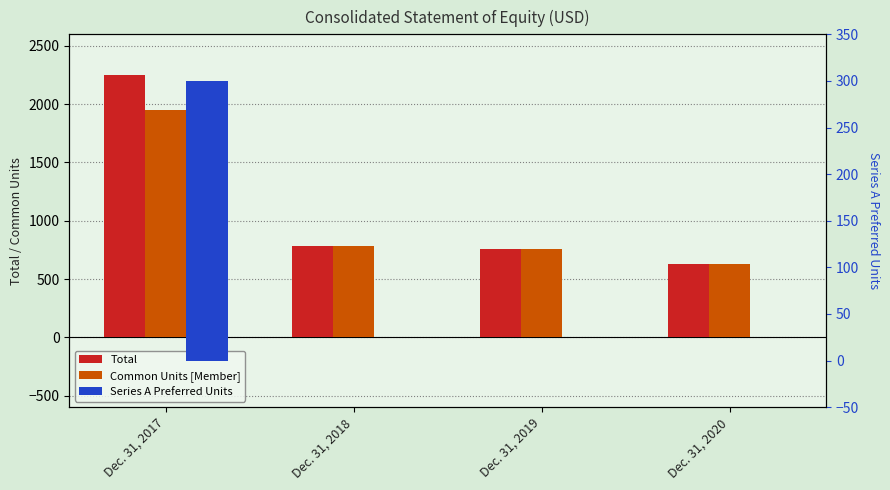

Count the Series A Preferred Units values in the range 0 to 300.

4